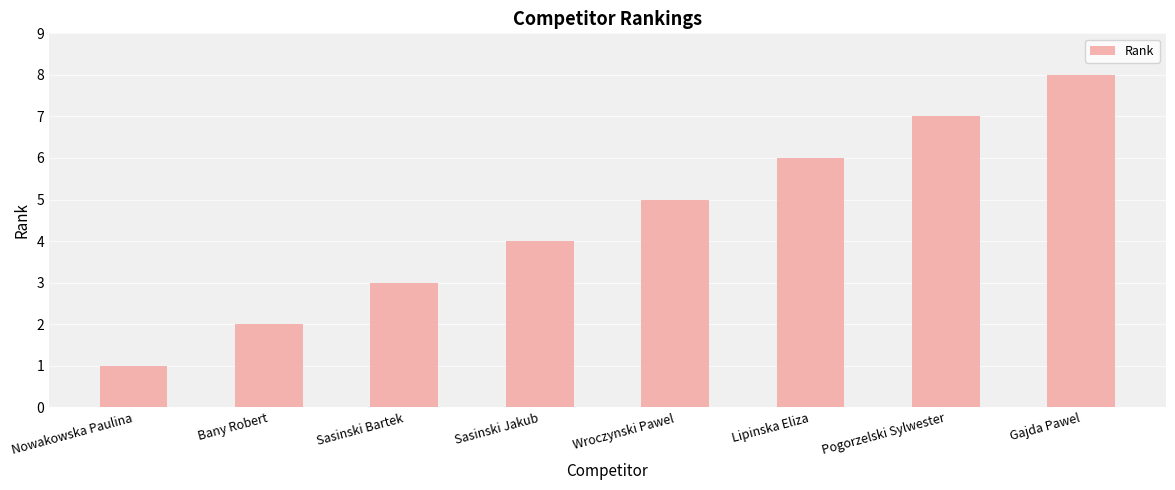

List the labels in order of value, smallest first.

Nowakowska Paulina, Bany Robert, Sasinski Bartek, Sasinski Jakub, Wroczynski Pawel, Lipinska Eliza, Pogorzelski Sylwester, Gajda Pawel